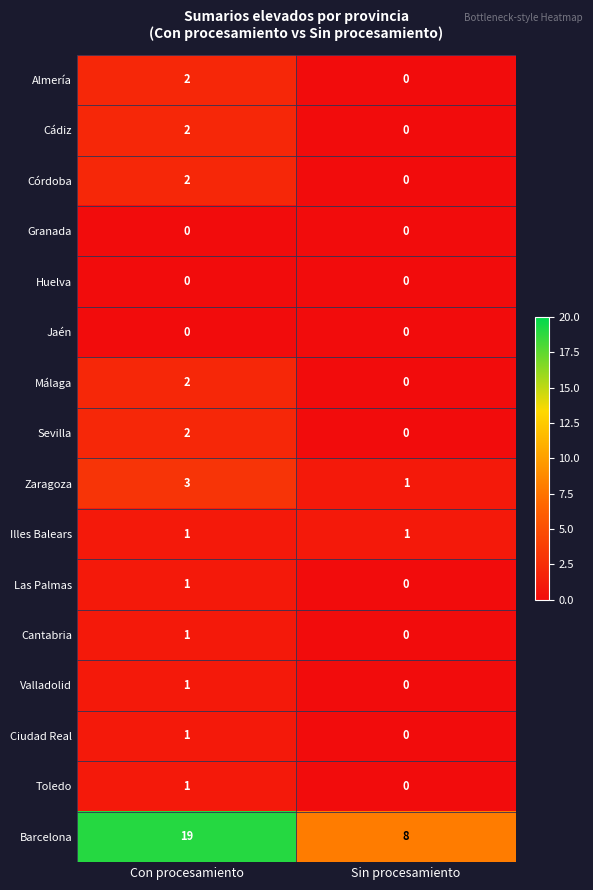

At which category is the sum across all series the highest?

Con procesamiento